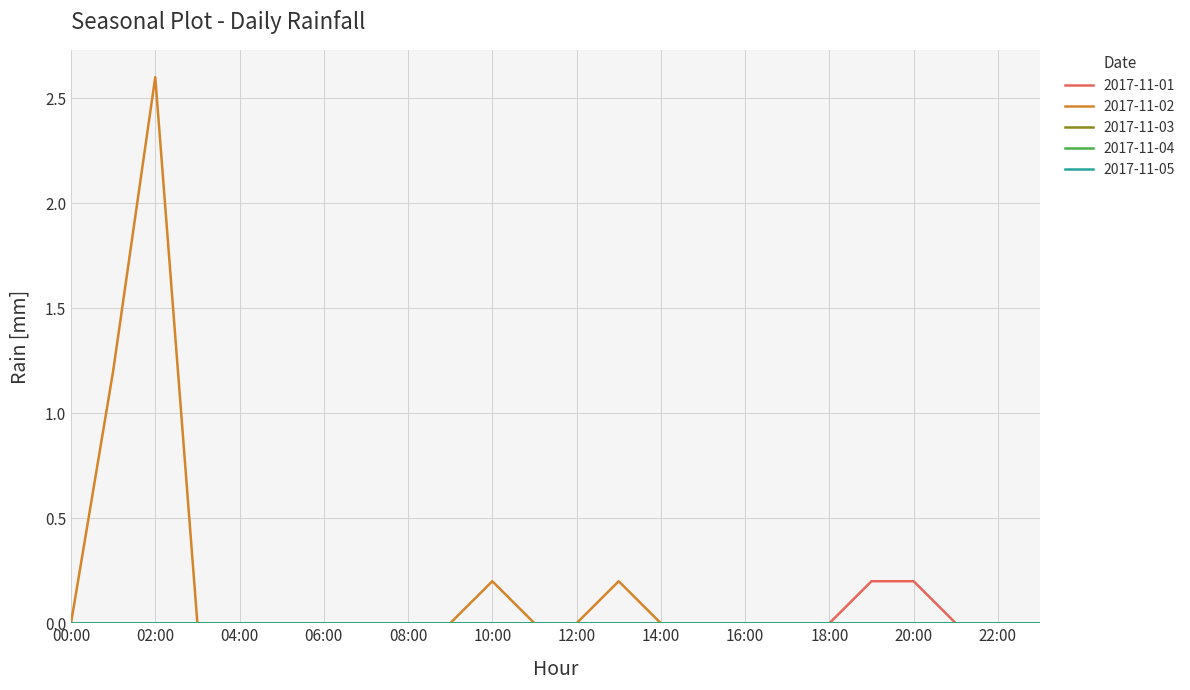

Does the chart display data point markers on the line(s)?

No